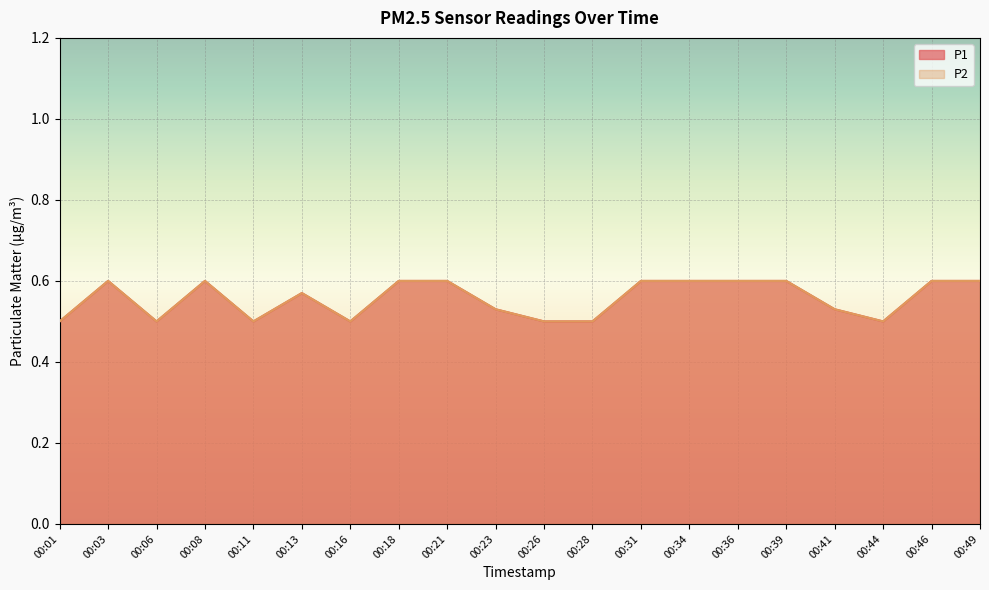

The value of P1 at 00:21 is 0.2. True or false?

False